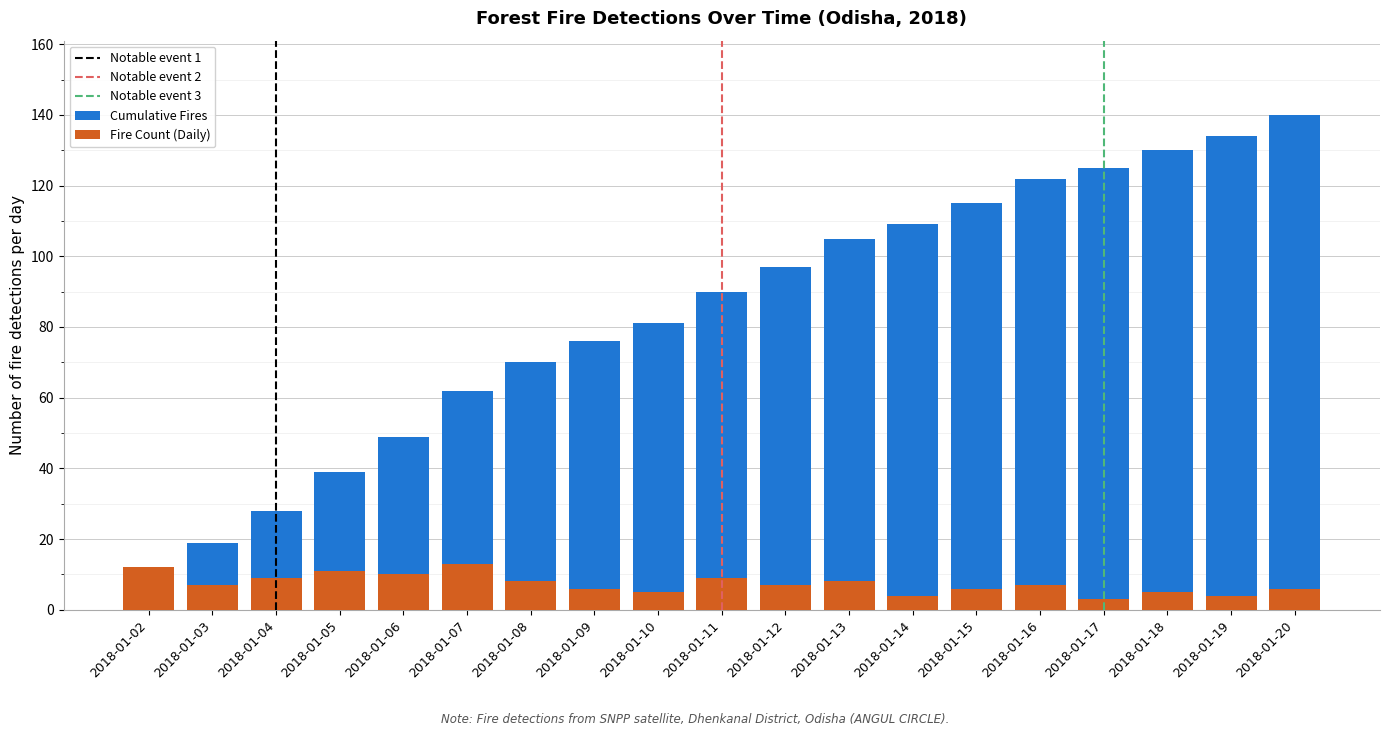

Which series has the largest total across all categories?

Cumulative Fires